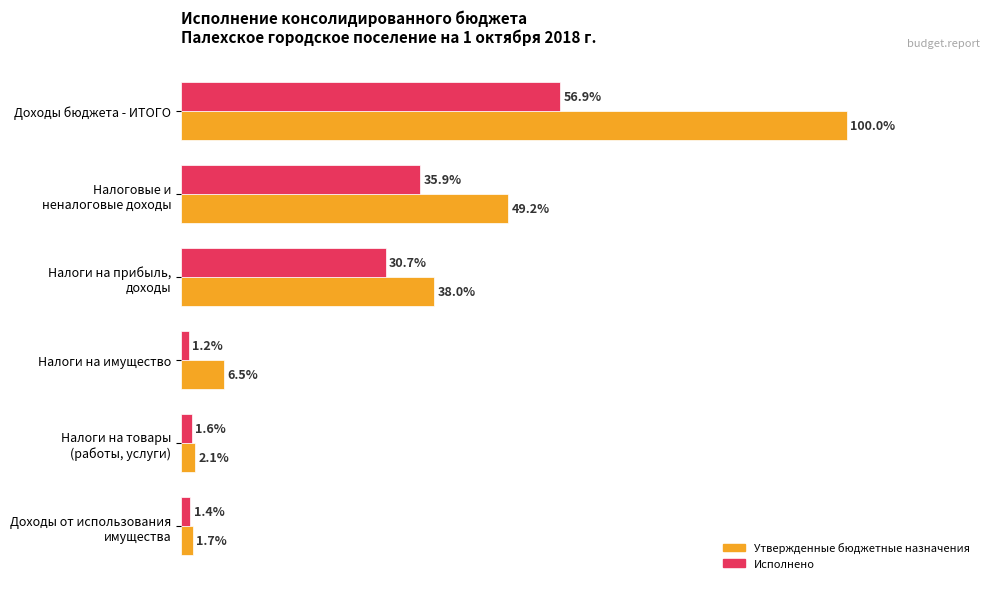

List the series in order of their peak value, lowest first.

Исполнено, Утвержденные бюджетные назначения